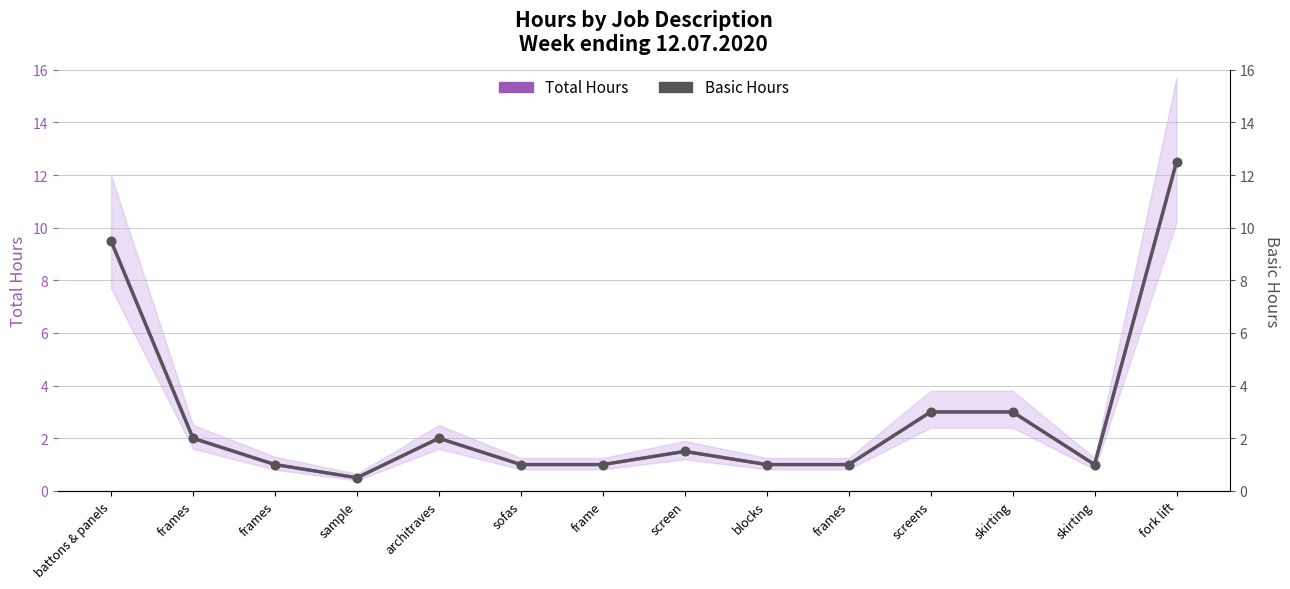

Reading left to right, what are all the values shown in this chart?

Total Hours: battons & panels=9.5	frames=2.0	frames=1.0	sample=0.5	architraves=2.0	sofas=1.0	frame=1.0	screen=1.5	blocks=1.0	frames=1.0	screens=3.0	skirting=3.0	skirting=1.0	fork lift=12.5
Basic Hours: battons & panels=9.5	frames=2.0	frames=1.0	sample=0.5	architraves=2.0	sofas=1.0	frame=1.0	screen=1.5	blocks=1.0	frames=1.0	screens=3.0	skirting=3.0	skirting=1.0	fork lift=12.5